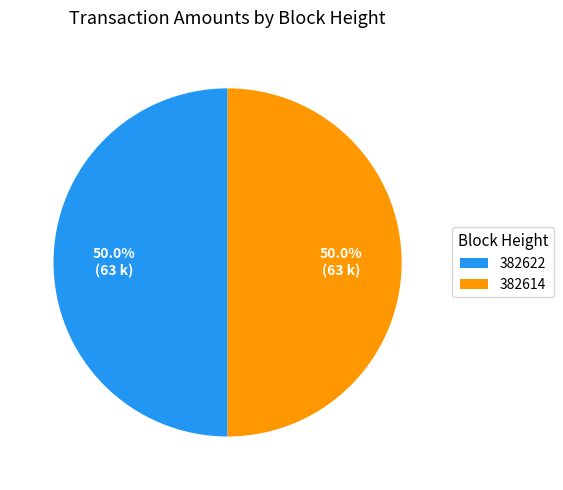

What percentage is the 382614 slice, to the nearest percent?

50%